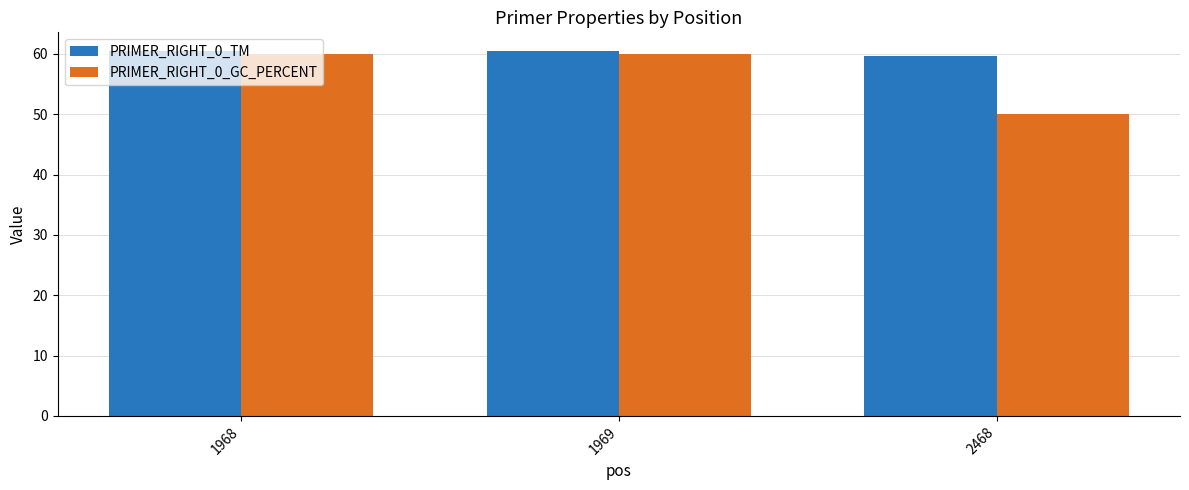

Is it true that PRIMER_RIGHT_0_GC_PERCENT equals 106.5 at 1968?

False